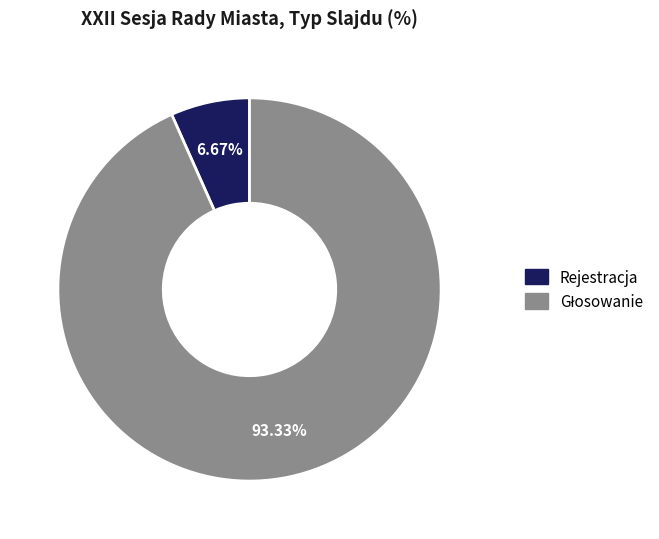

Is there a majority slice in this chart?

Yes